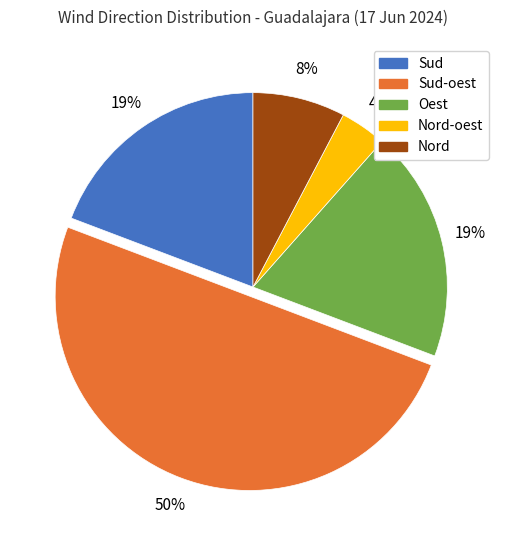

To the nearest percent, what is the average slice percentage?

20%